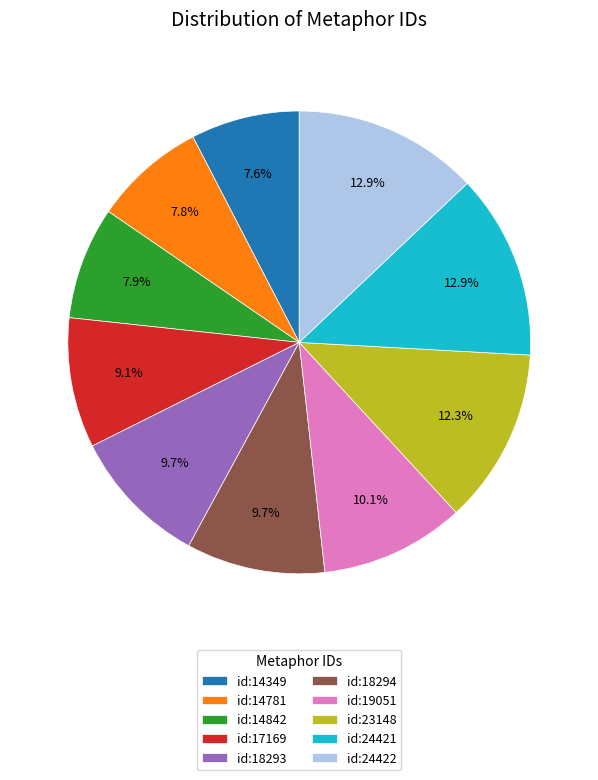

To the nearest percent, what is the average slice percentage?

10%